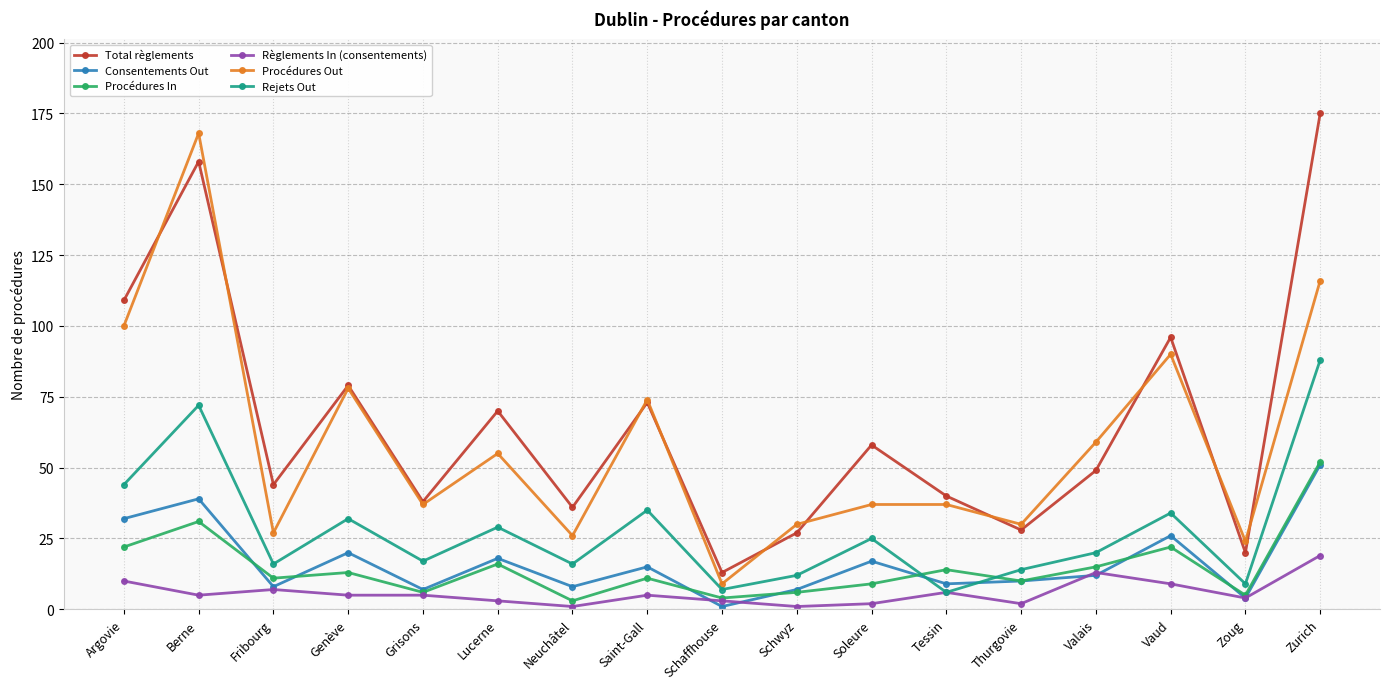

What is the difference between the highest and lowest values at Zoug?

20